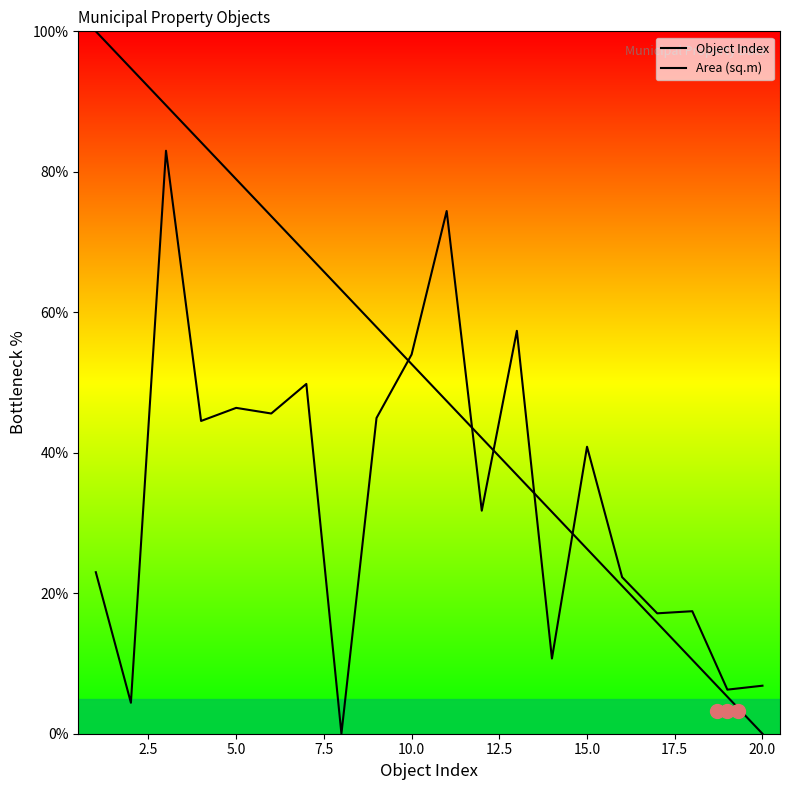

What is the value of the Area (sq.m) point at the 10th from the left?

54.0